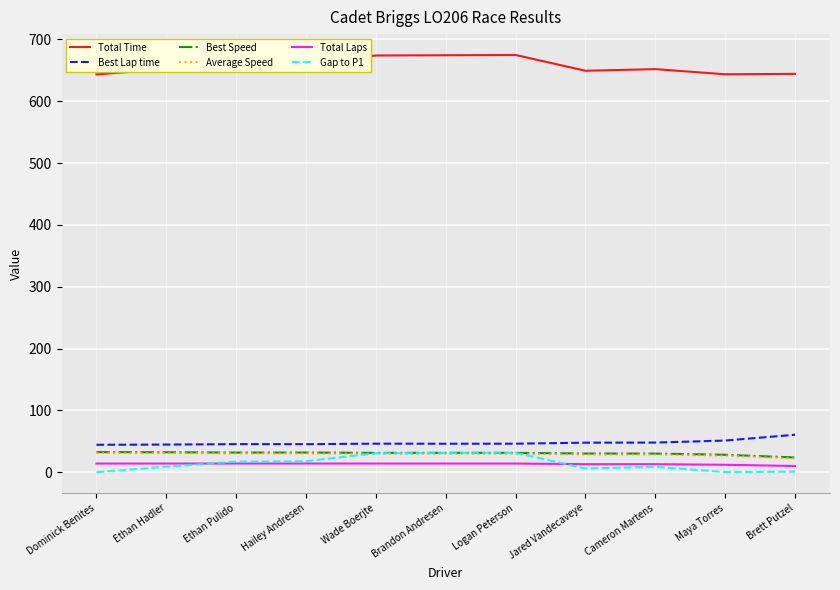

What is the greatest value displayed?

674.7